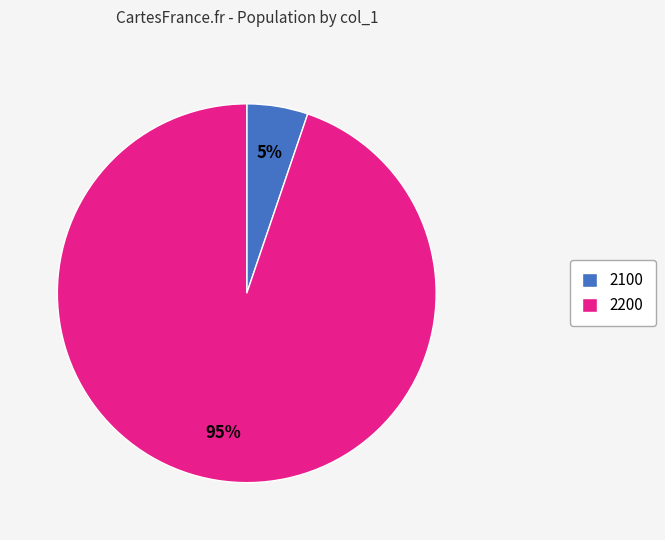

Is there any slice that represents more than half of the pie?

Yes